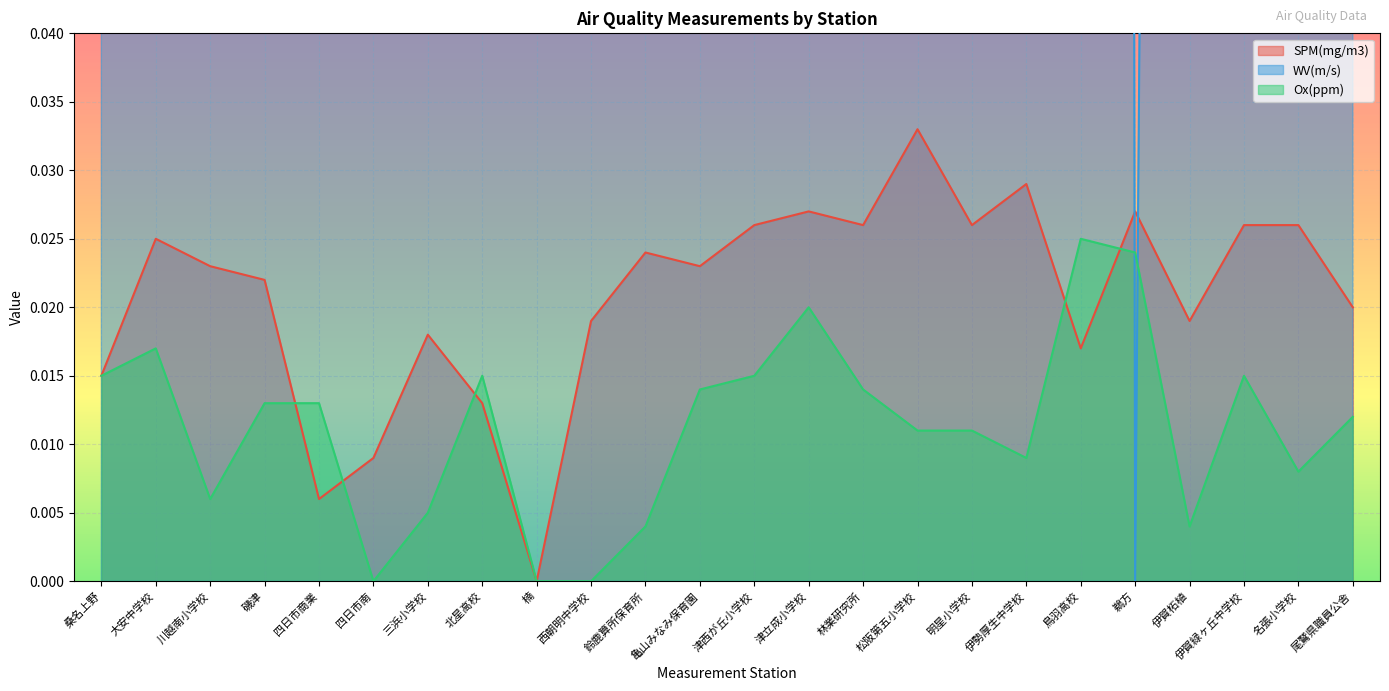

What is the sum of all WV(m/s) values?

26.0